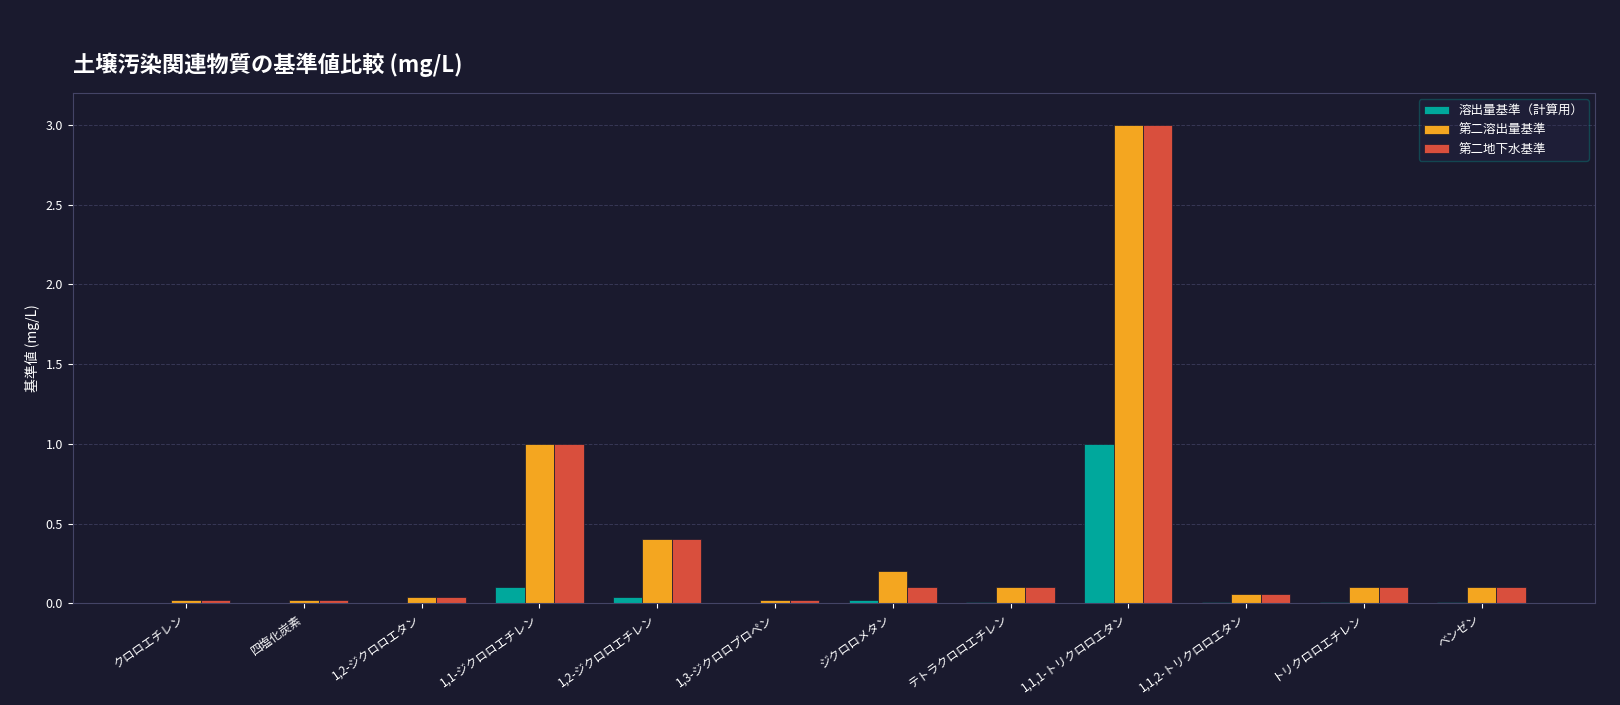

Are the bars grouped side by side (vs. stacked)?

Yes